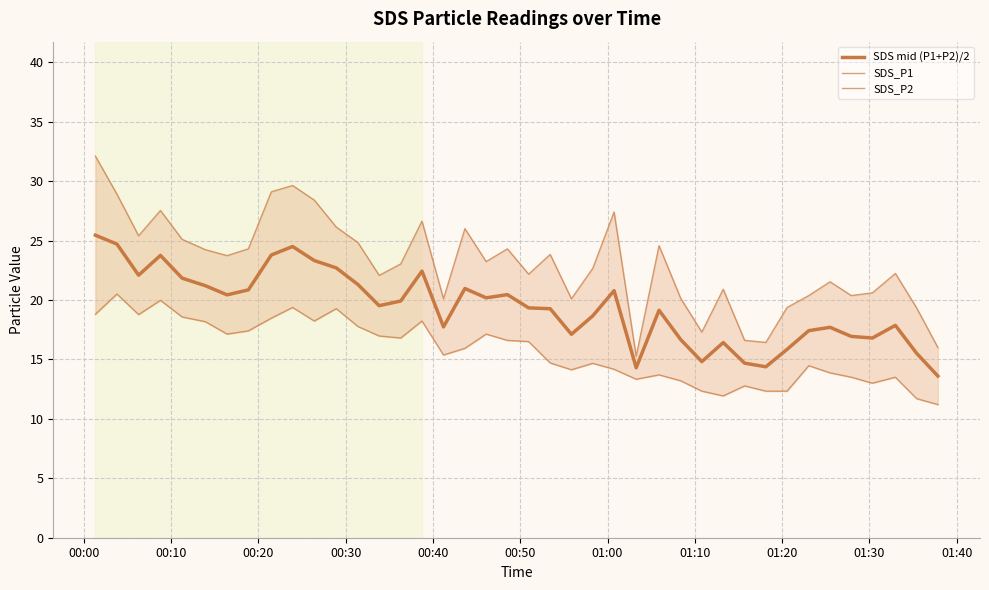

Is the value of SDS_P1 at 28 greater than the value of SDS mid (P1+P2)/2 at 16?

No